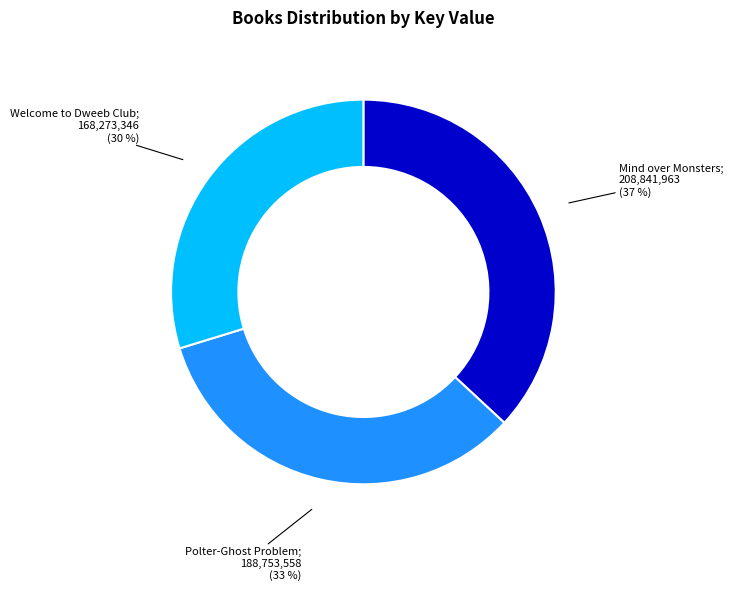

To the nearest percent, what is the average slice percentage?

33%